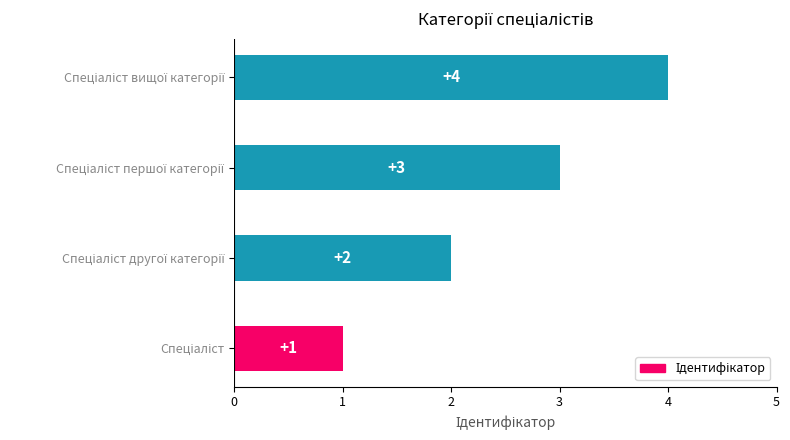

How many values are between 2 and 4?

3